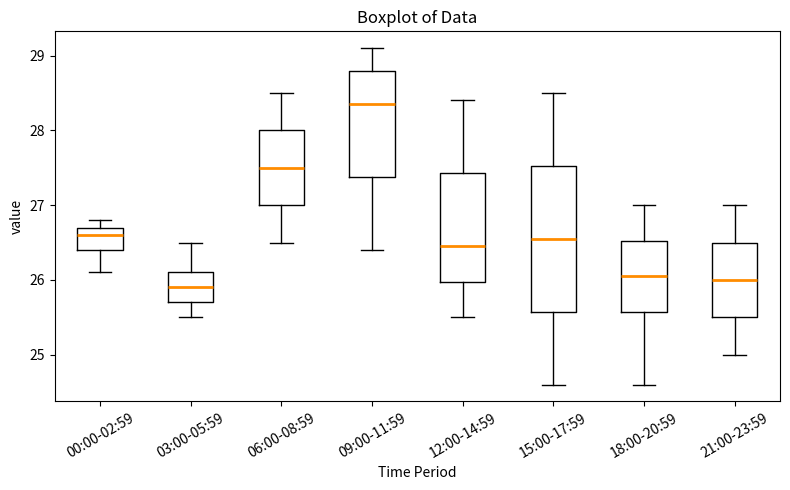

Comparing the boxes themselves (not the whiskers), which one is the tallest?

15:00-17:59